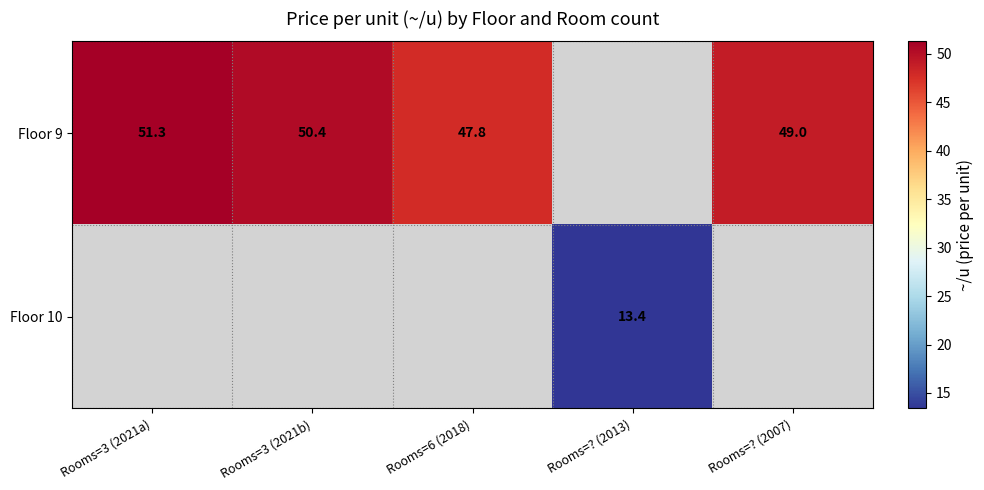

What is the sum of the Floor 9 values at Rooms=? (2007) and Rooms=3 (2021a)?

100.3